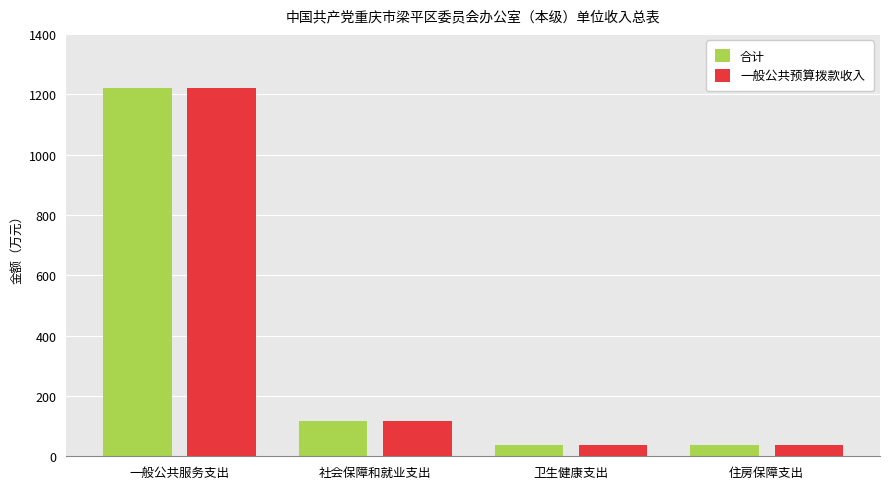

At which label is 合计 closest to 629?

社会保障和就业支出